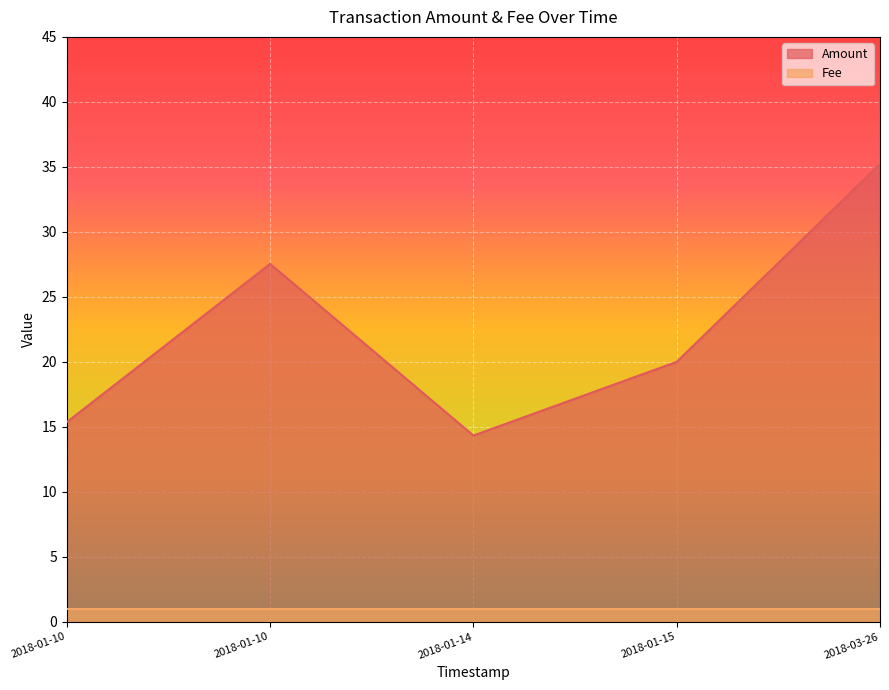

List the series in order of their peak value, lowest first.

Fee, Amount